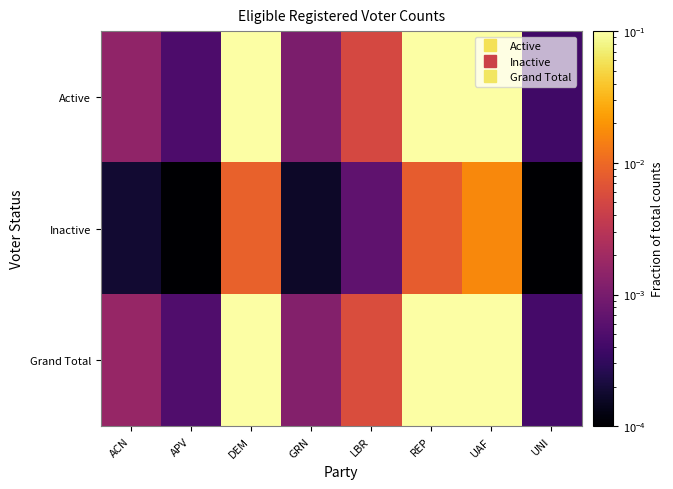

Reading left to right, extract all data points from this chart.

Active: ACN=0.0	APV=0.0	DEM=0.1	GRN=0.0	LBR=0.0	REP=0.1	UAF=0.2	UNI=0.0
Inactive: ACN=0.0	APV=0.0	DEM=0.0	GRN=0.0	LBR=0.0	REP=0.0	UAF=0.0	UNI=0.0
Grand Total: ACN=0.0	APV=0.0	DEM=0.1	GRN=0.0	LBR=0.0	REP=0.1	UAF=0.2	UNI=0.0